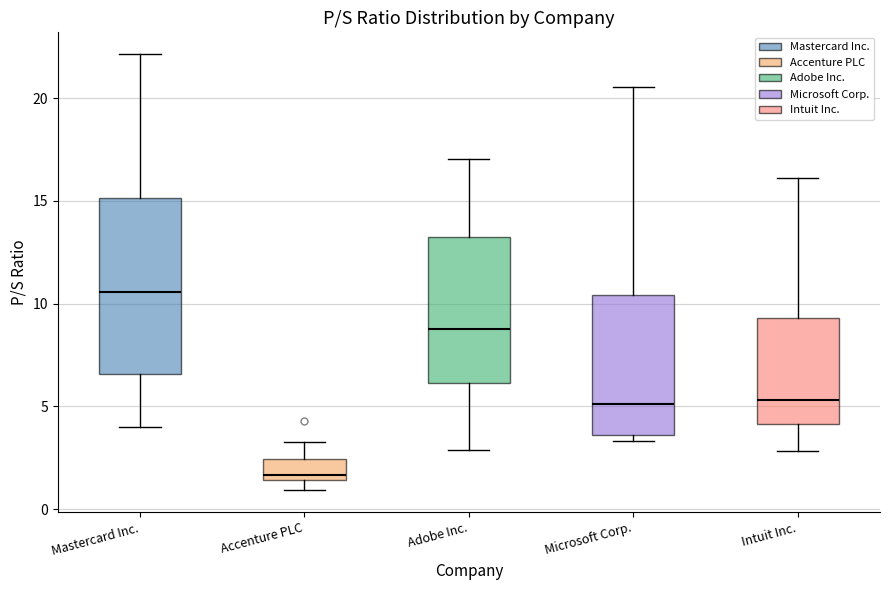

Reading left to right, transcribe this box plot: for each box, give where its median line is, the range the box spans, and where its two whiskers end, as read against the y-axis. The values are not printed on the chart, so give them approximately, as read against the axis.

Mastercard Inc.: median 10.5, box 6.5 to 15.0, whiskers 4.0 to 22.0
Accenture PLC: median 1.5 (just above the box's lower edge), box 1.5 to 2.5, whiskers 1.0 to 3.5
Adobe Inc.: median 9.0, box 6.0 to 13.0, whiskers 3.0 to 17.0
Microsoft Corp.: median 5.0, box 3.5 to 10.5, whiskers 3.5 (just below the box's lower edge) to 20.5
Intuit Inc.: median 5.5, box 4.0 to 9.5, whiskers 3.0 to 16.0